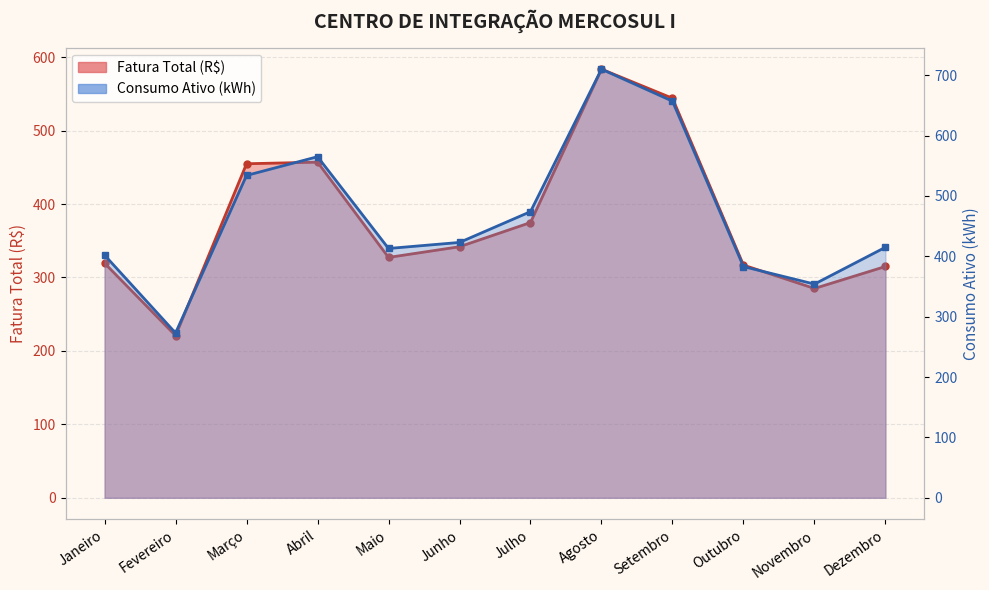

How many categories are shown in the chart?

12